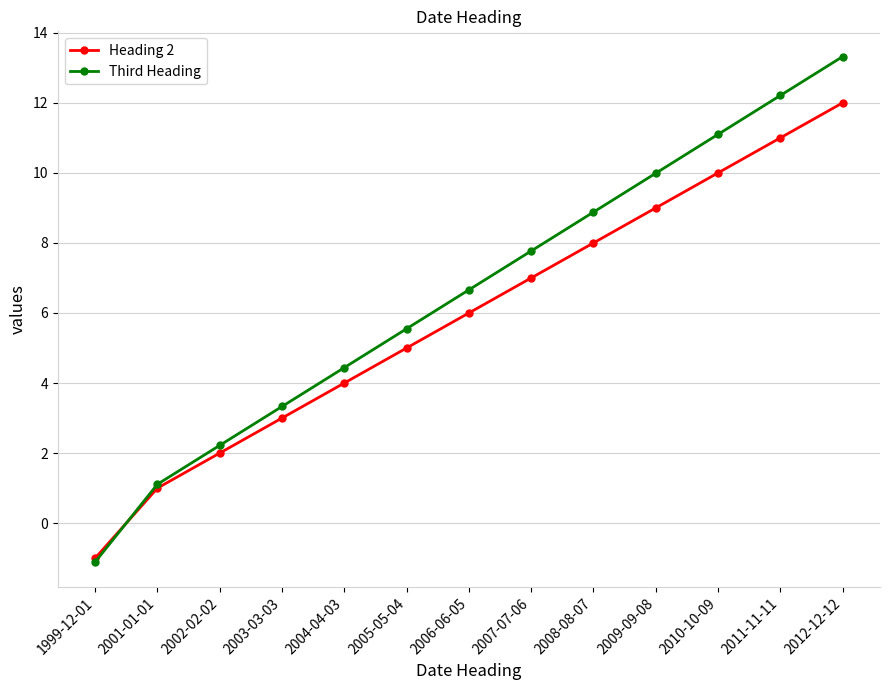

True or false: Heading 2 has a value of 1.2 at 2003-03-03.

False